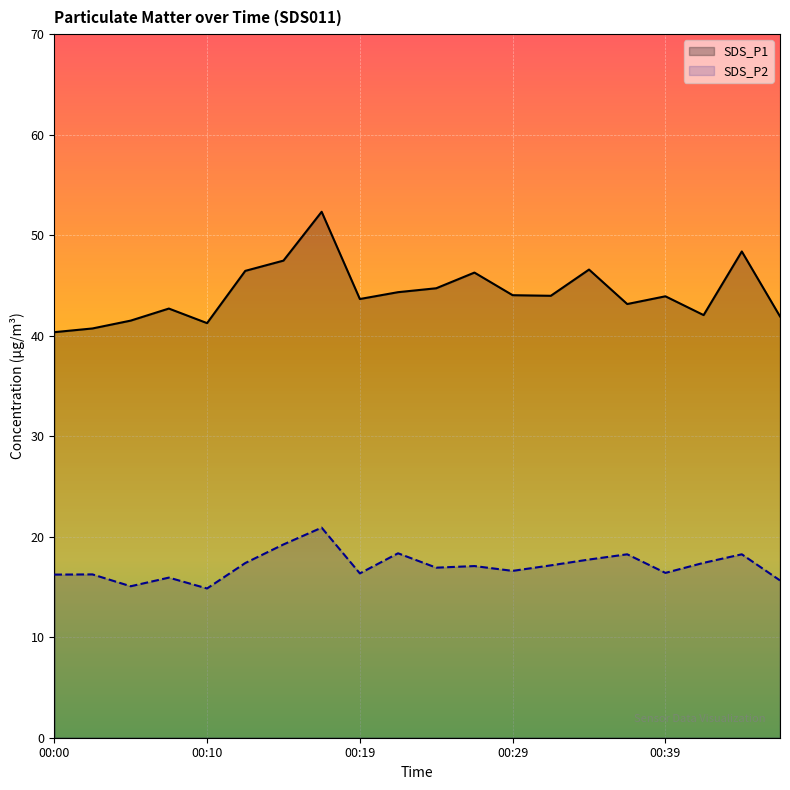

What are all the series names shown in the legend?

SDS_P1, SDS_P2